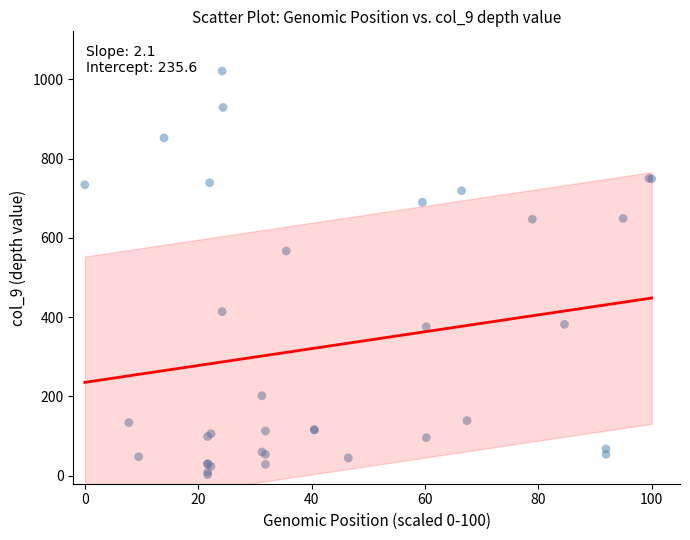

What Y value in the scatter plot is closest to 512?

567